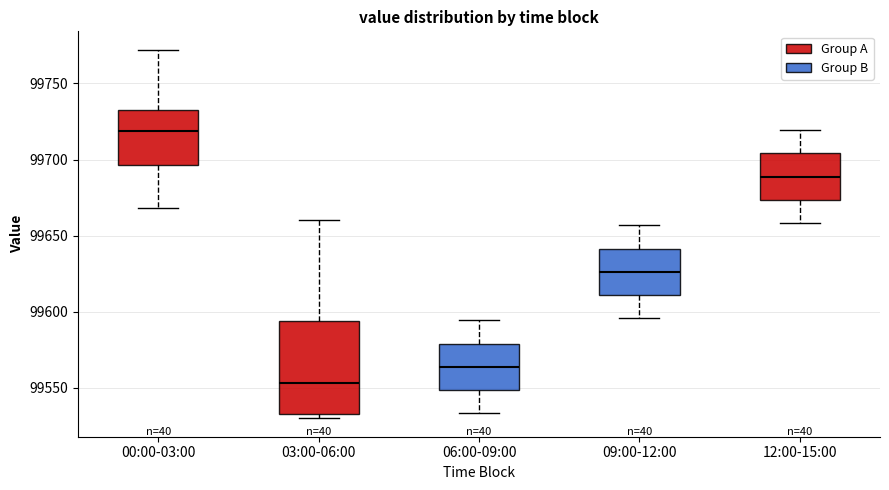

Where does the median line of the box for 12:00-15:00 sit on the y-axis? The values are not printed on the chart, so give them approximately, as read against the axis.

99690